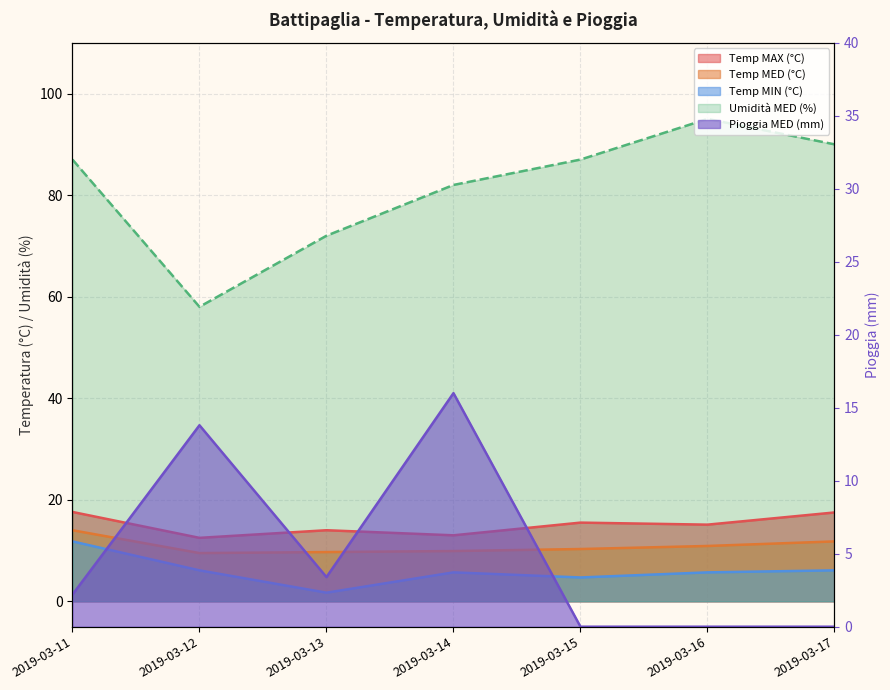

In Pioggia MED (mm), how many points are higher than both neighbors (excluding endpoints)?

2